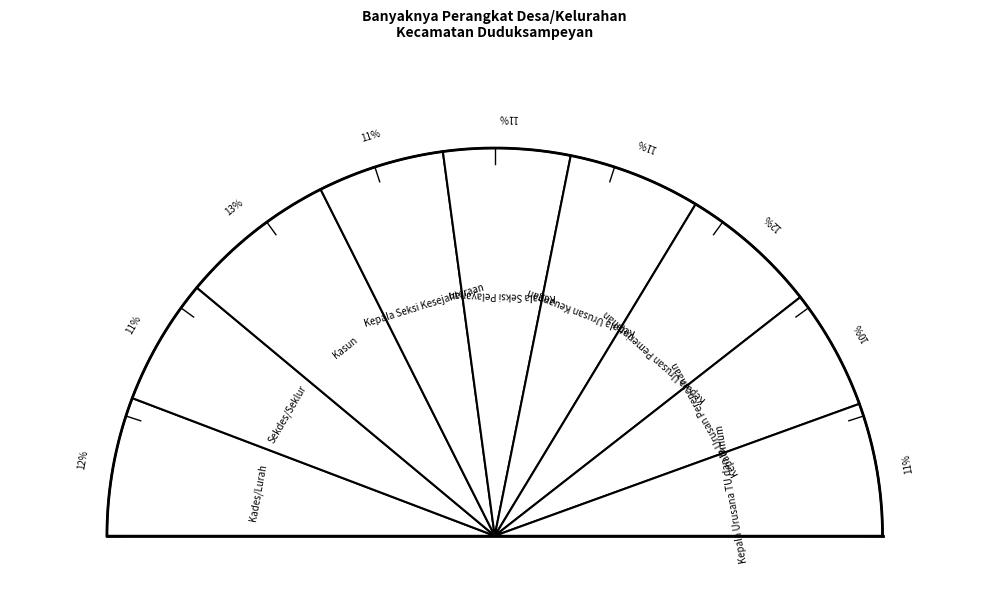

Which category has the smallest portion of the pie?

Kepala Urusan Perencanaan